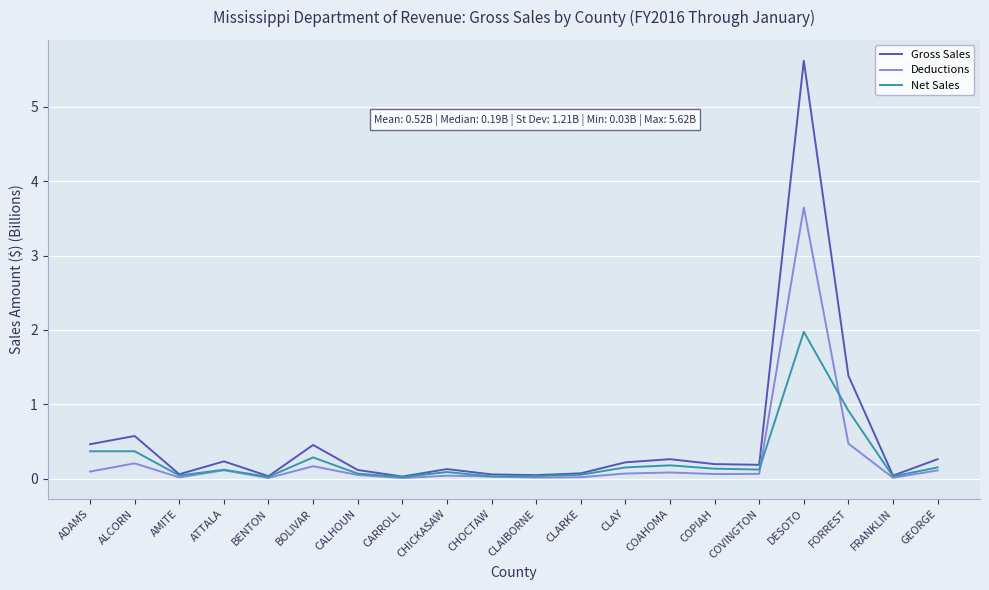

Is it true that Deductions equals 0.2 at BOLIVAR?

True